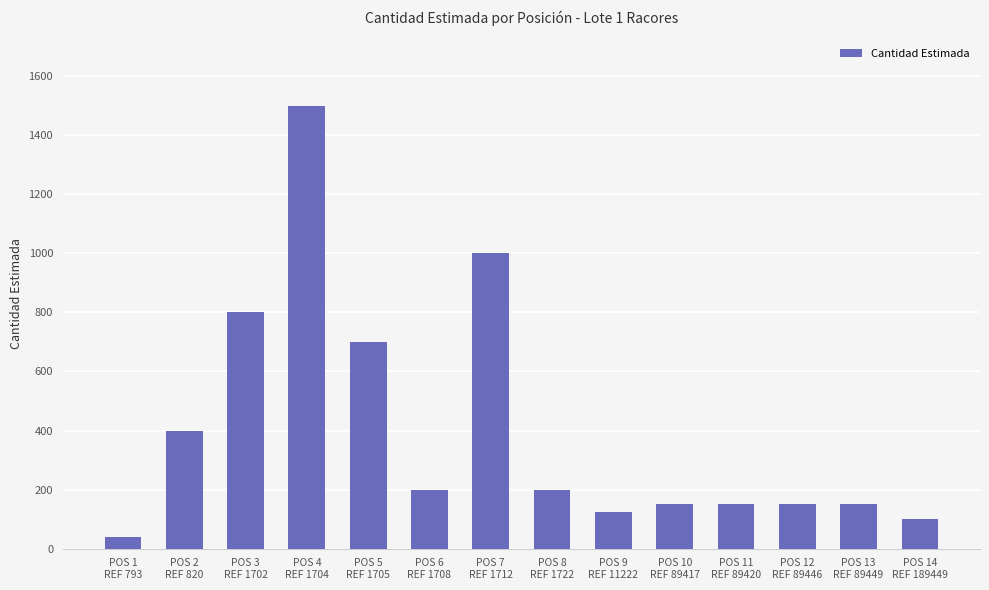

What is the value of the 6th bar from the left?

200